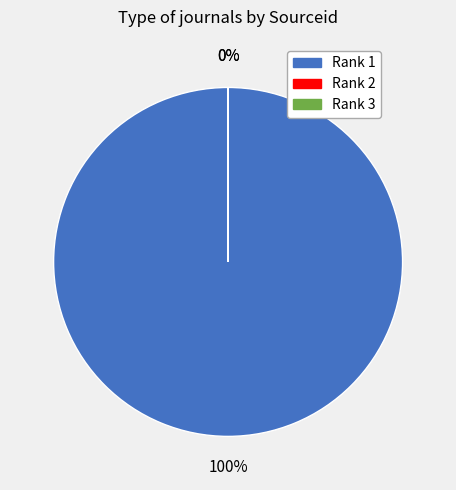

How many segments does this pie chart have?

3